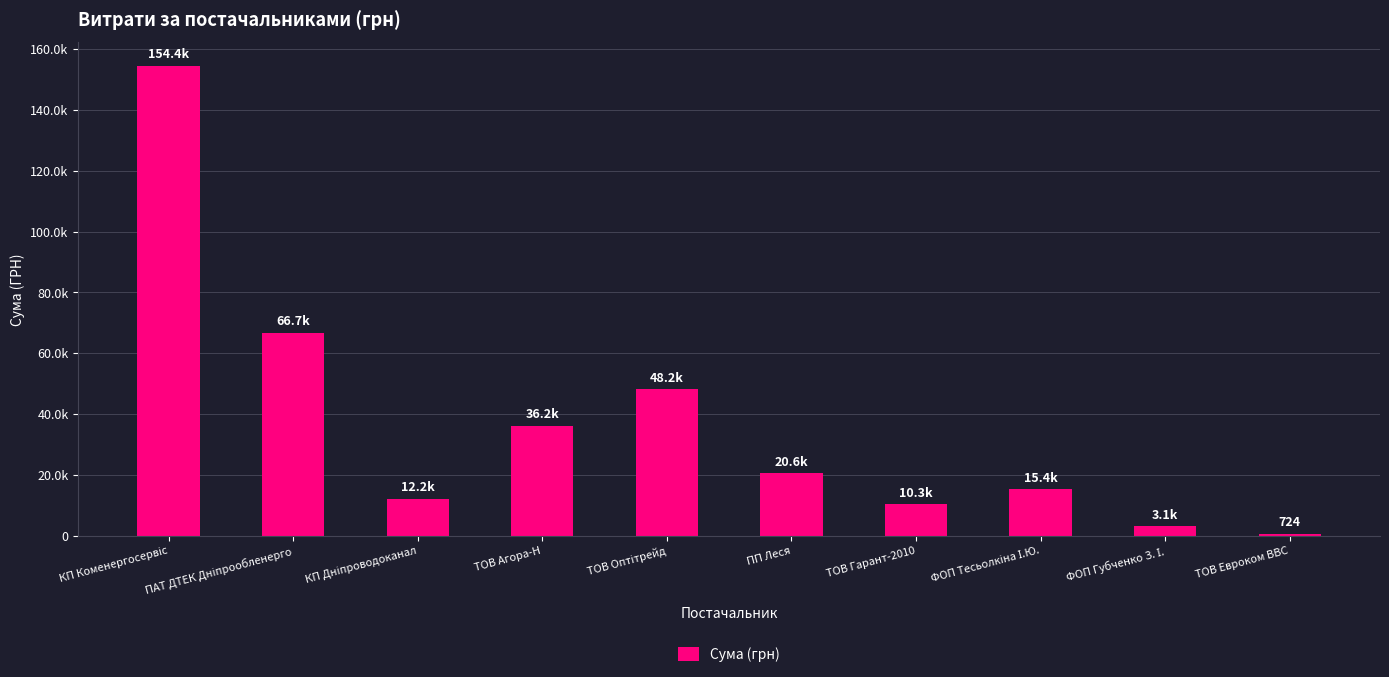

What position from the left is КП Коменергосервіс?

1